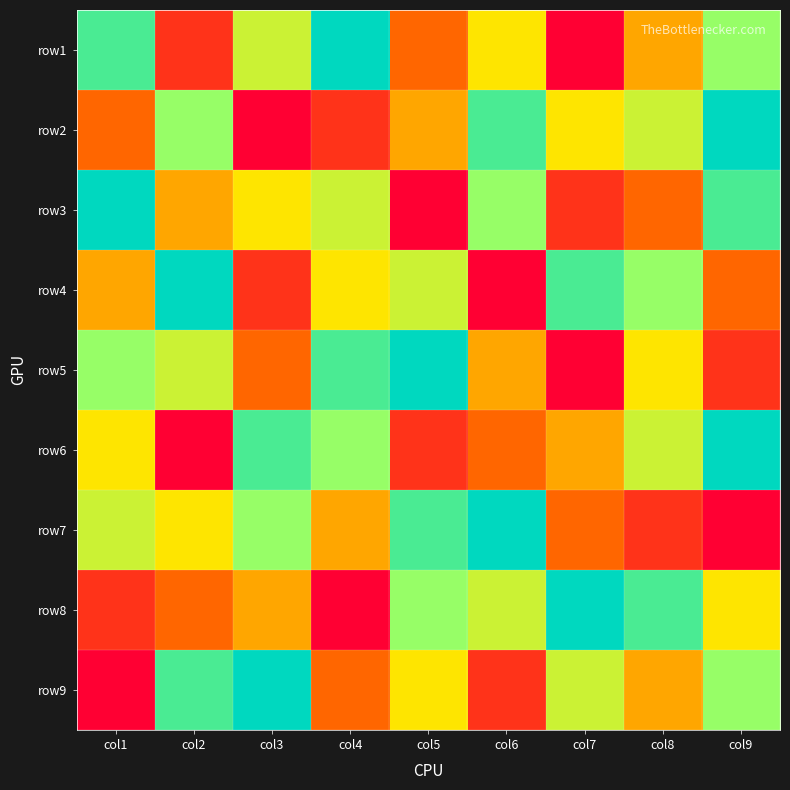

Between col3 and col6, which is larger?

col3